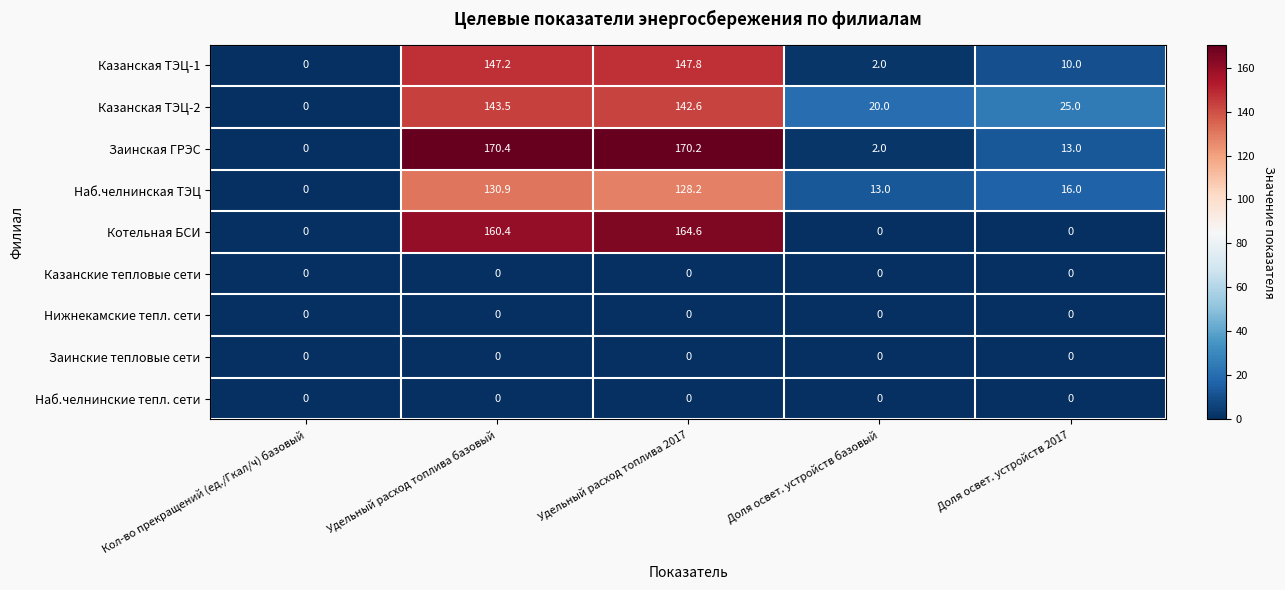

What is the total value across all series at Удельный расход топлива 2017?

753.4